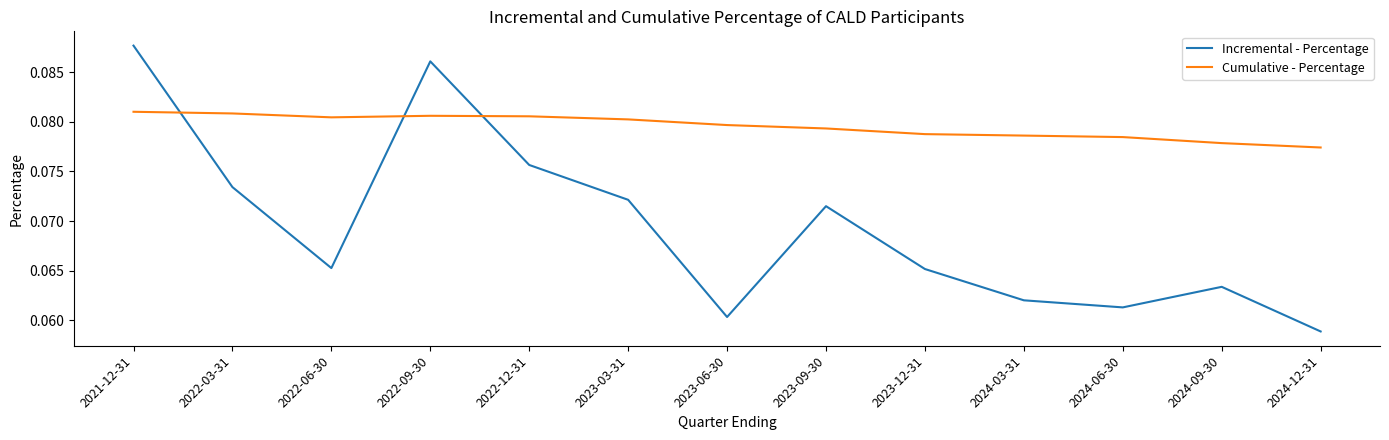

Where is the first local minimum for Incremental - Percentage?

2022-06-30